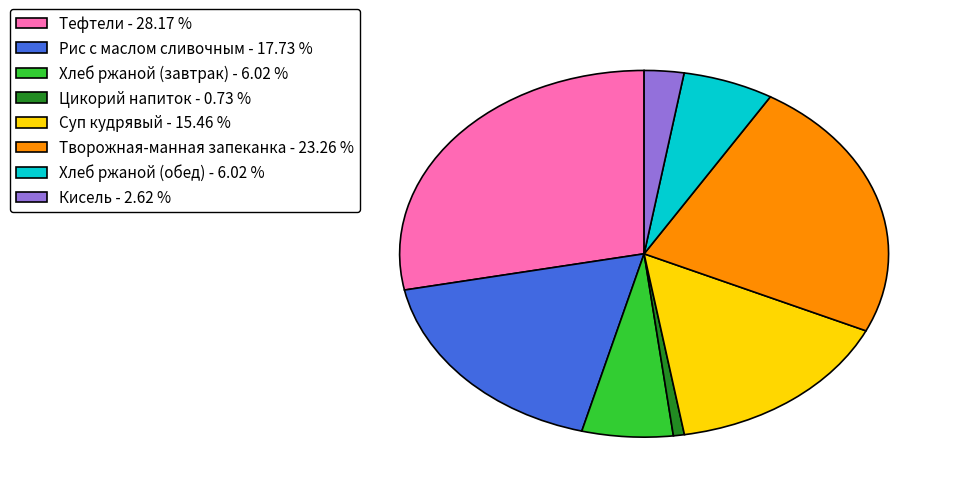

The Хлеб ржаной (обед) slice represents 1% of the pie. True or false?

False